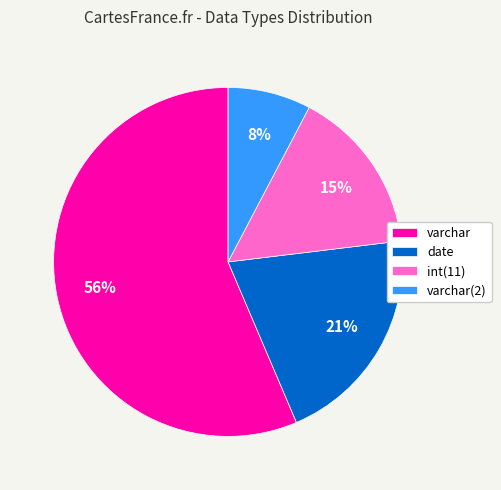

Between int(11) and varchar(2), which is larger?

int(11)